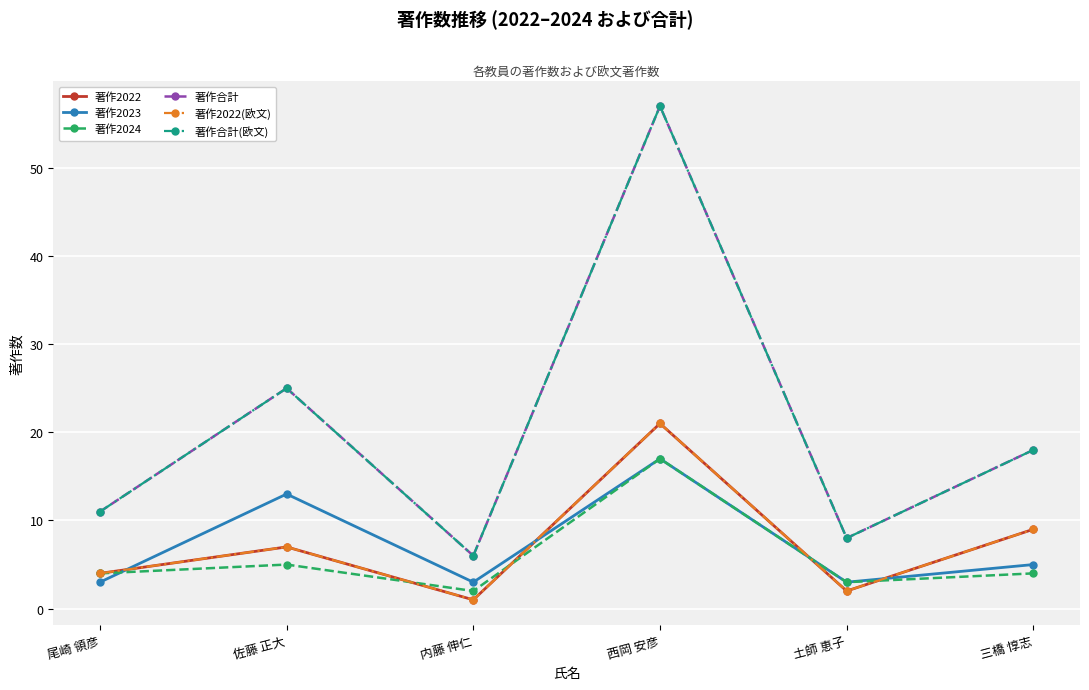

Which series changed the most between 尾崎 領彦 and 土師 恵子?

著作合計